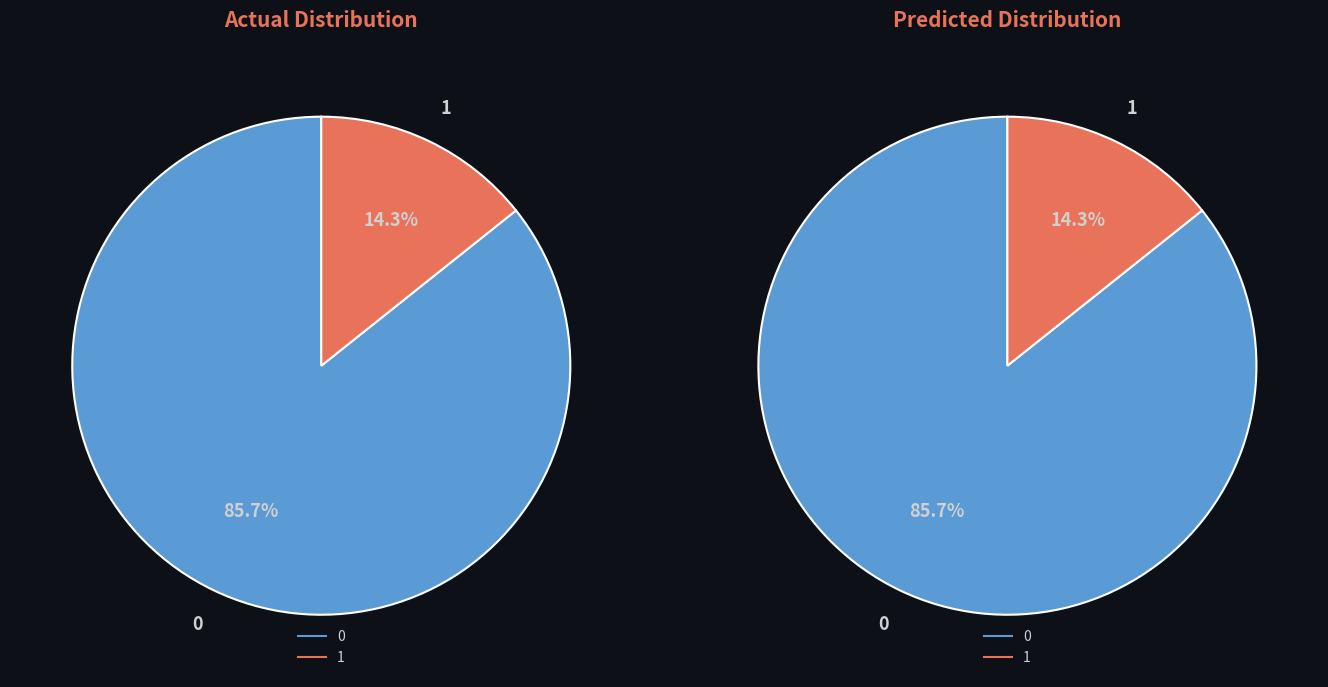

How many segments does this pie chart have?

4